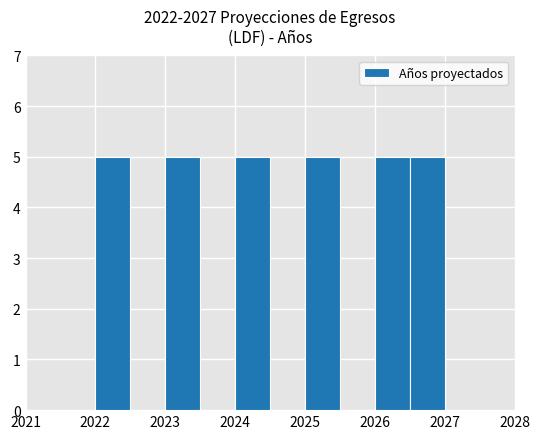

Reading left to right, list every bar in this chart as the range it spans on the x-axis followed by its height. The values are not printed on the chart, so give them approximately, as read against the axis.

2022.0 to 2022.5: 5
2022.5 to 2023.0: 0
2023.0 to 2023.5: 5
2023.5 to 2024.0: 0
2024.0 to 2024.5: 5
2024.5 to 2025.0: 0
2025.0 to 2025.5: 5
2025.5 to 2026.0: 0
2026.0 to 2026.5: 5
2026.5 to 2027.0: 5